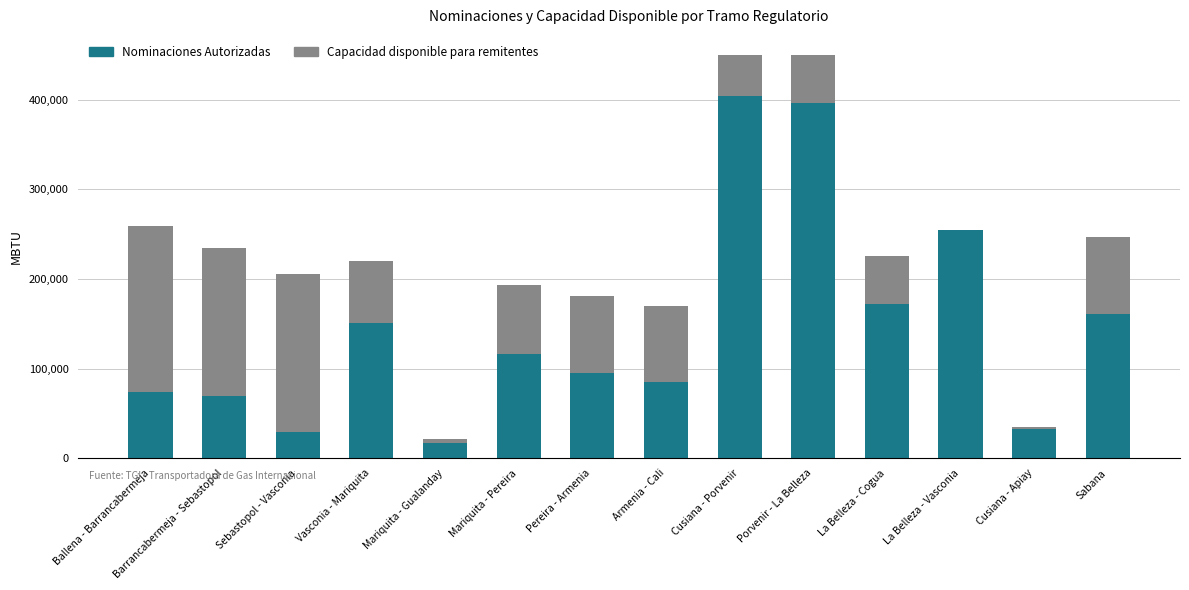

The value of Nominaciones Autorizadas at Sebastopol - Vasconia is 47301.0. True or false?

False